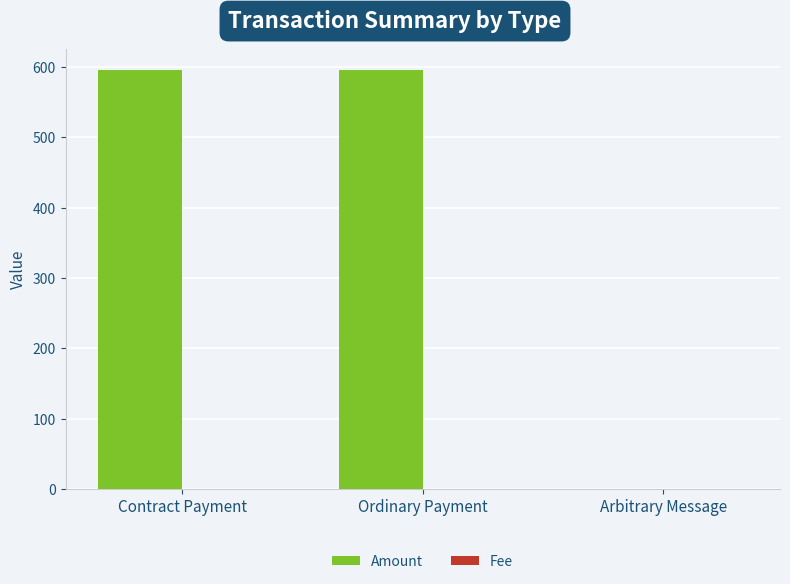

Which series changed the most between Ordinary Payment and Arbitrary Message?

Amount